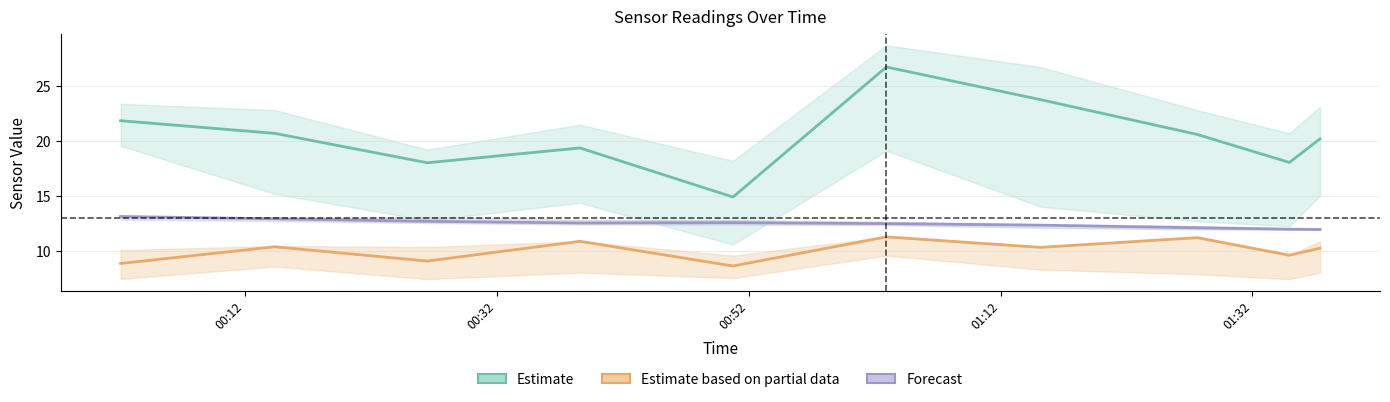

True or false: Estimate and Estimate based on partial data intersect in this chart.

False